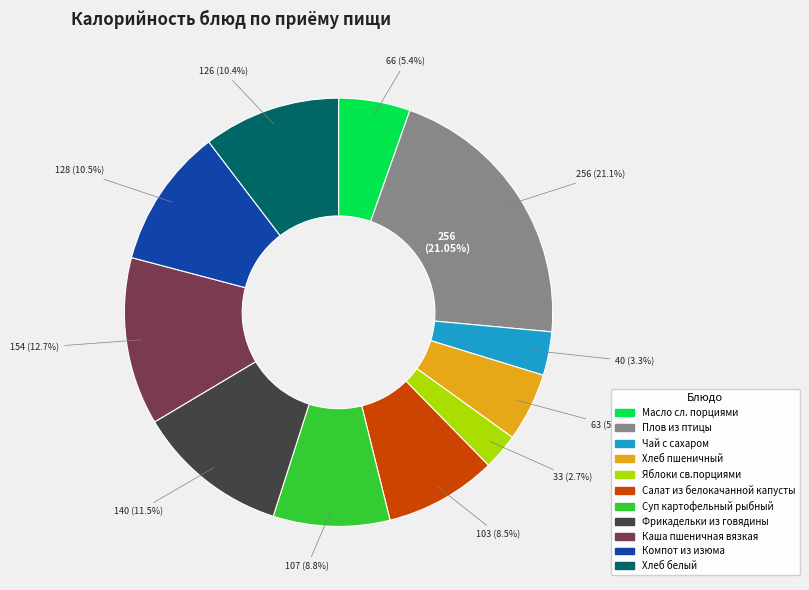

Which slice is the smallest?

Яблоки св.порциями